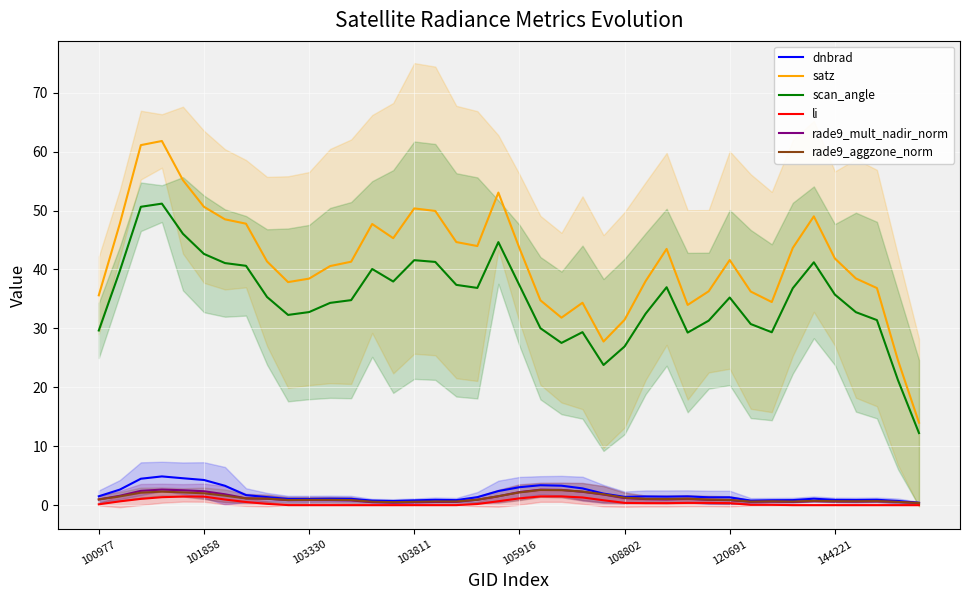

True or false: dnbrad and rade9_mult_nadir_norm cross at least once.

False